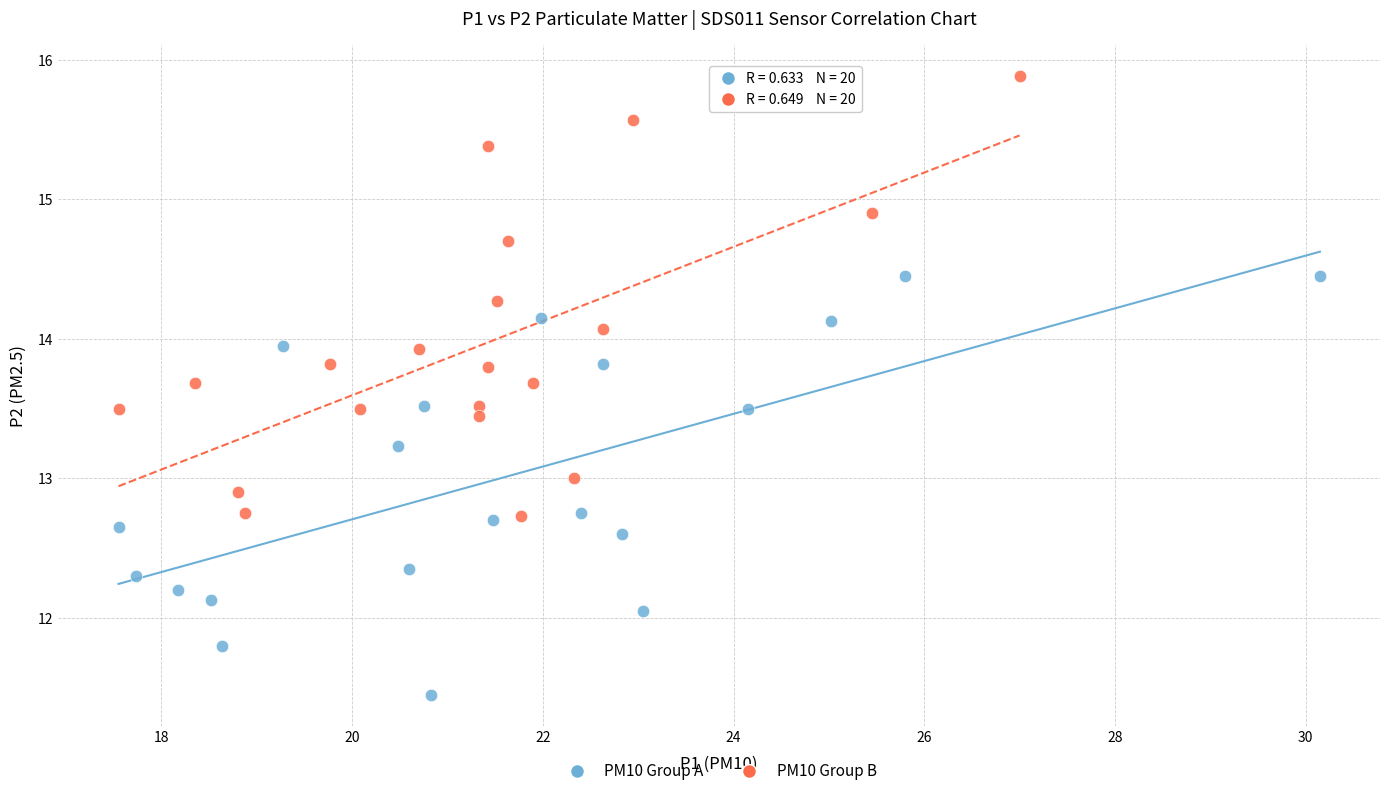

Which series contains the highest Y value?

PM10 Group B